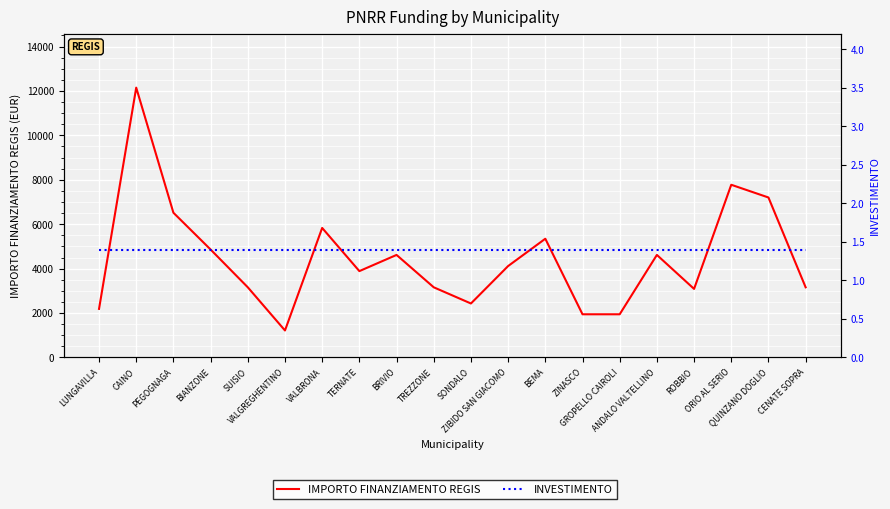

The IMPORTO FINANZIAMENTO REGIS series shows 6517.0 at PEGOGNAGA. True or false?

True